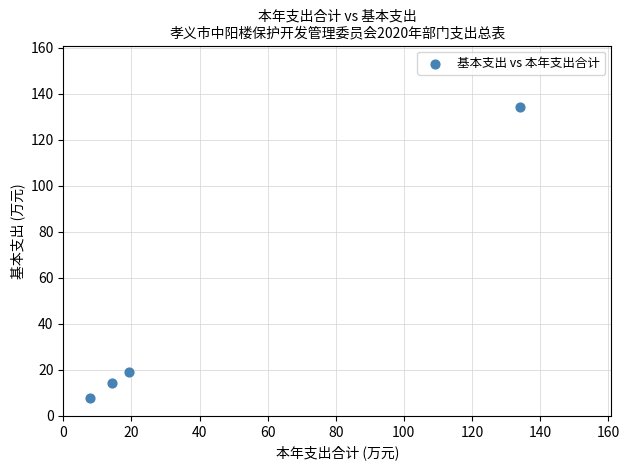

What is the average Y value?

43.9